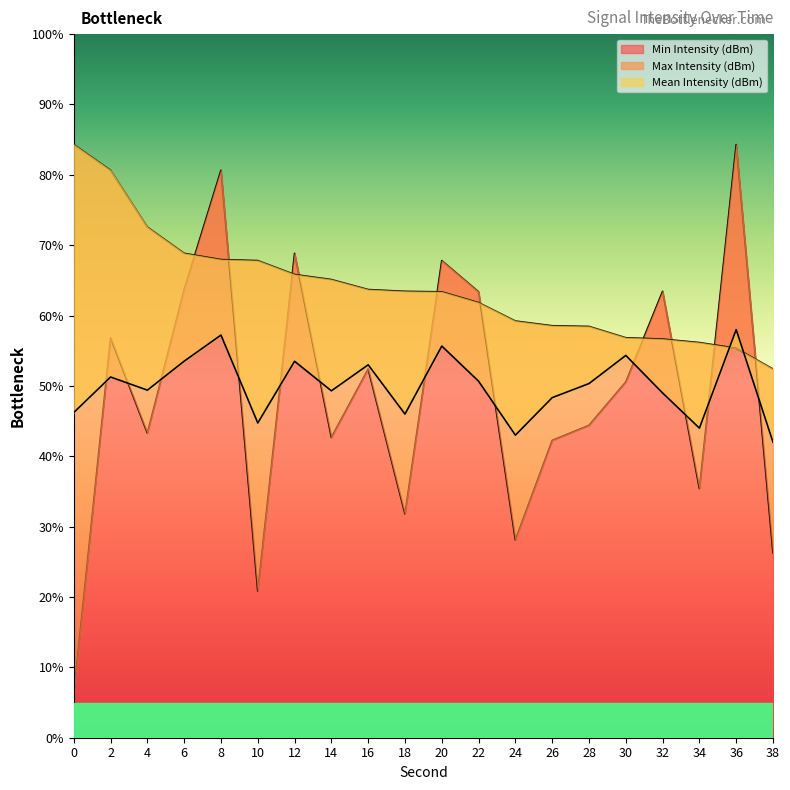

Which series has the largest total across all categories?

Max Intensity (dBm)